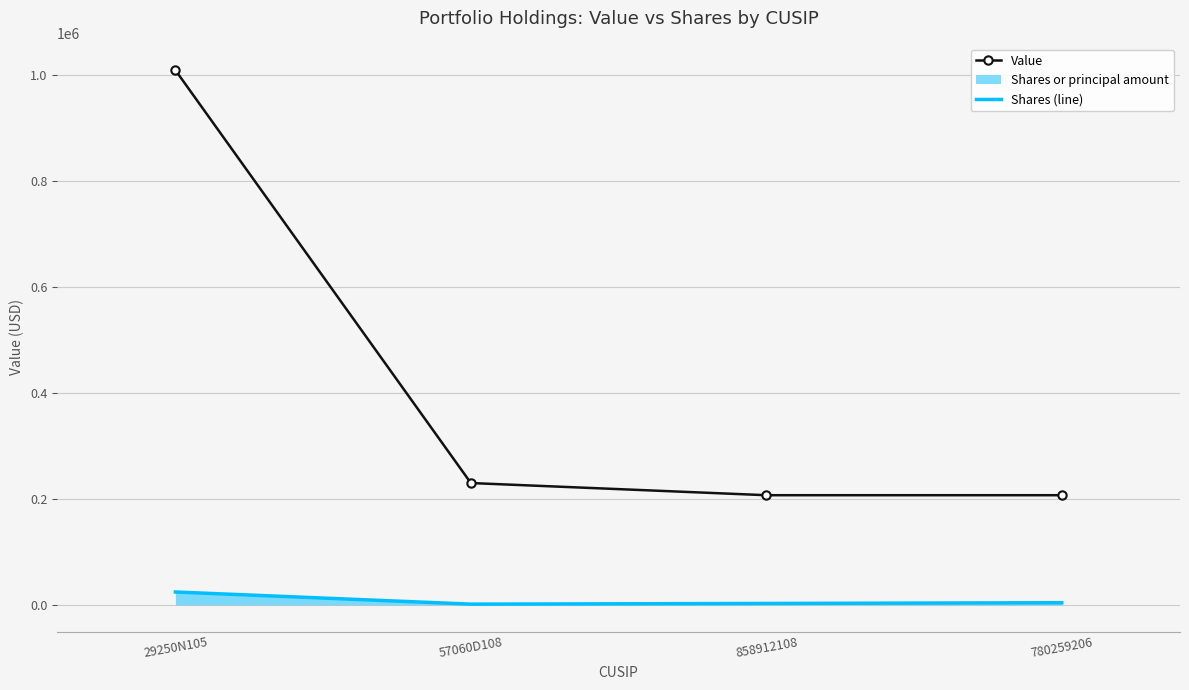

At which category does the chart reach its peak across all series?

29250N105